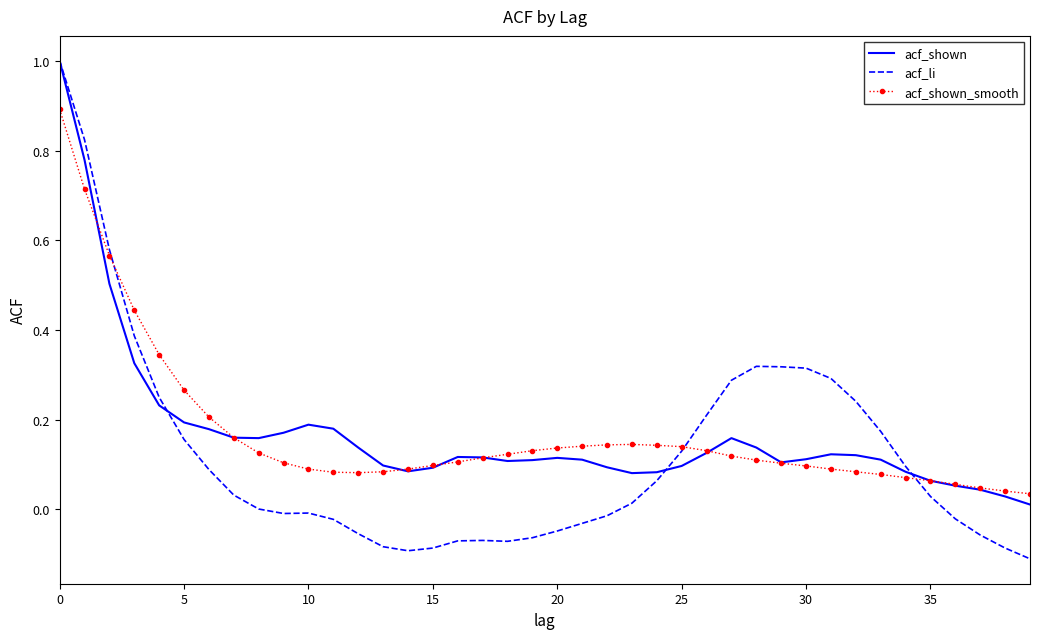

Which series has the largest range (max minus min)?

acf_li